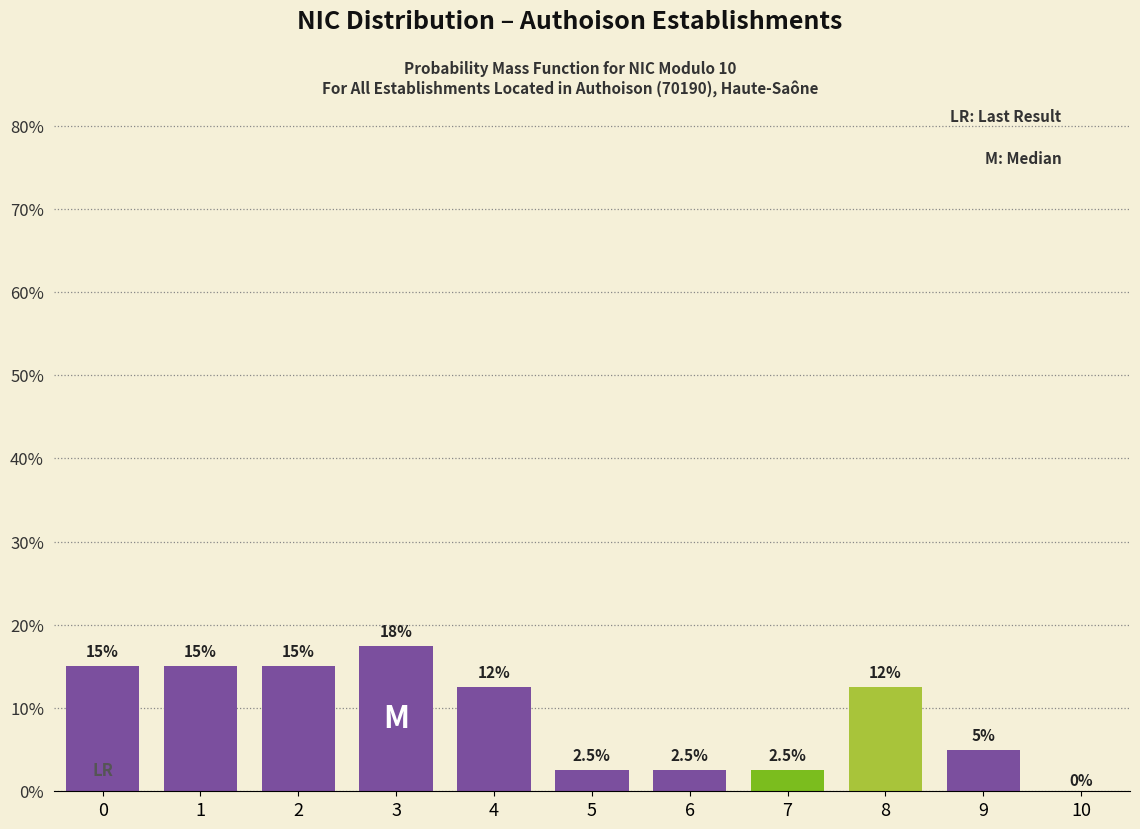

Reading left to right, what are all the values shown in this chart?

0=15.0	1=15.0	2=15.0	3=17.5	4=12.5	5=2.5	6=2.5	7=2.5	8=12.5	9=5.0	10=0.0